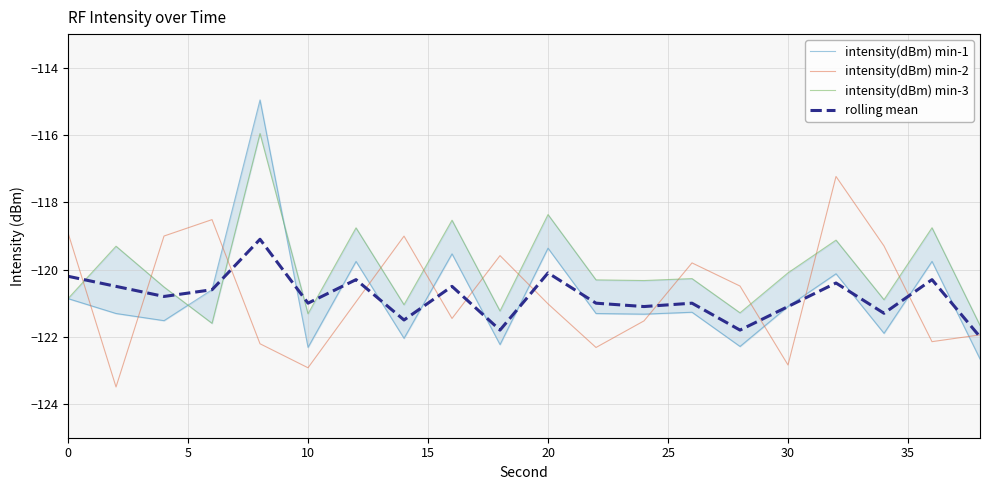

What is the difference between the maximum and second lowest values in the intensity(dBm) min-3 series?

5.6